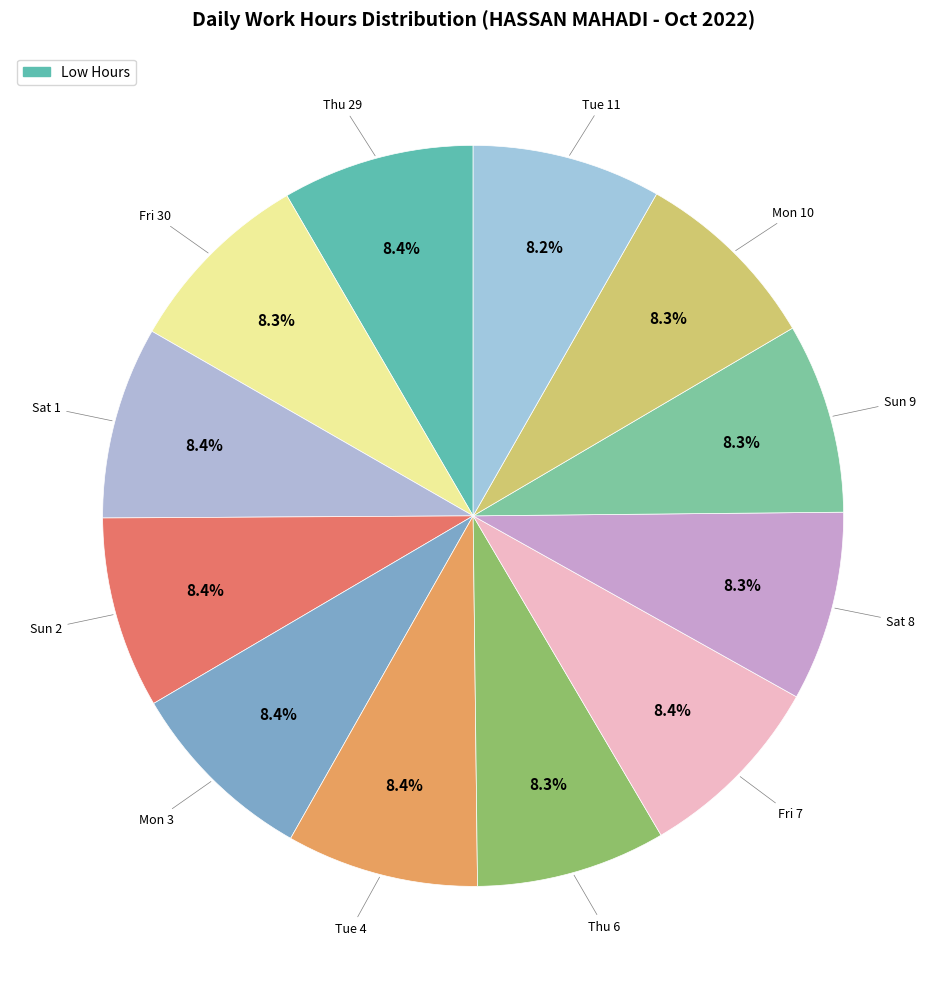

How many segments does this pie chart have?

12